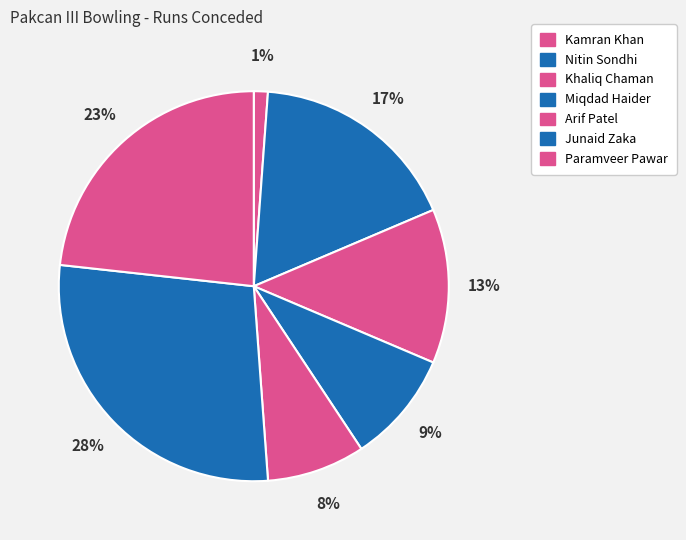

Which category has the smallest portion of the pie?

Kamran Khan